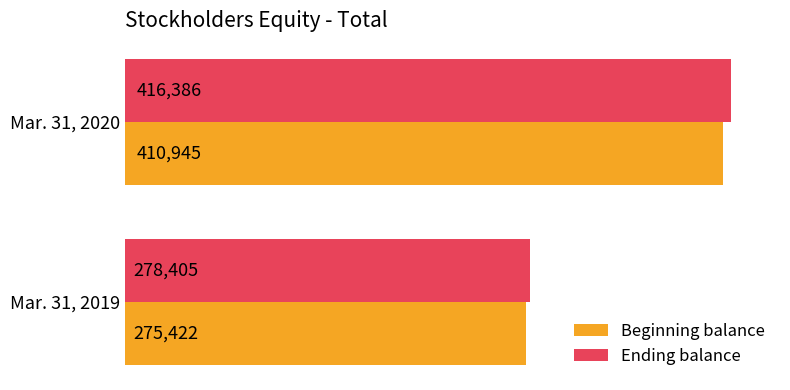

What are all the series names shown in the legend?

Beginning balance, Ending balance